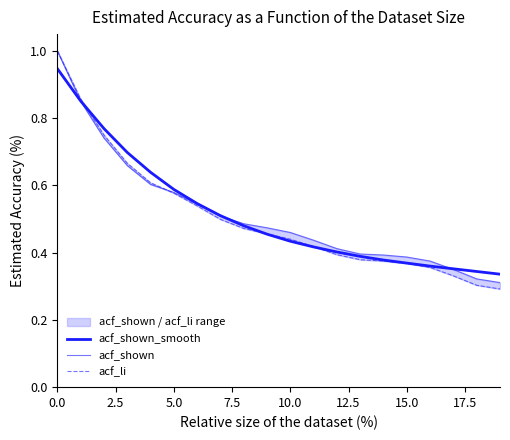

How many categories are shown in the chart?

20